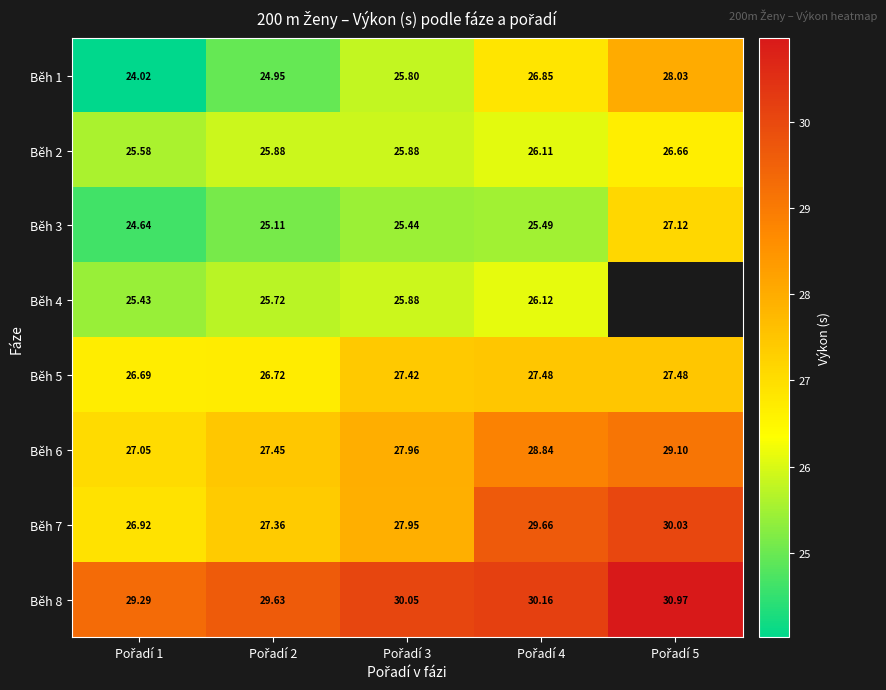

At Pořadí 4, list the series in order from largest to smallest.

Běh 8, Běh 7, Běh 6, Běh 5, Běh 1, Běh 4, Běh 2, Běh 3